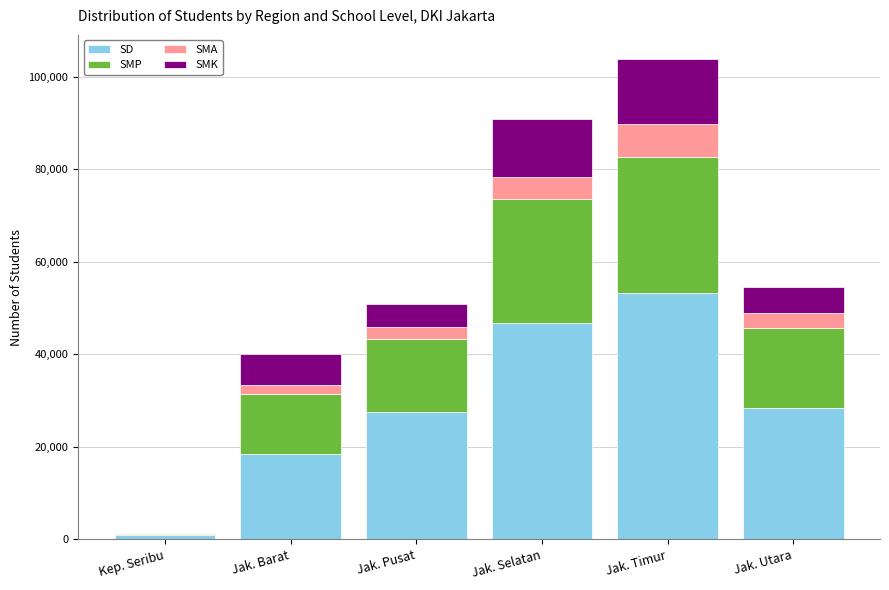

Reading right to left, transcribe the values for SD.

Jak. Utara=28409	Jak. Timur=53351	Jak. Selatan=46867	Jak. Pusat=27585	Jak. Barat=18350	Kep. Seribu=876